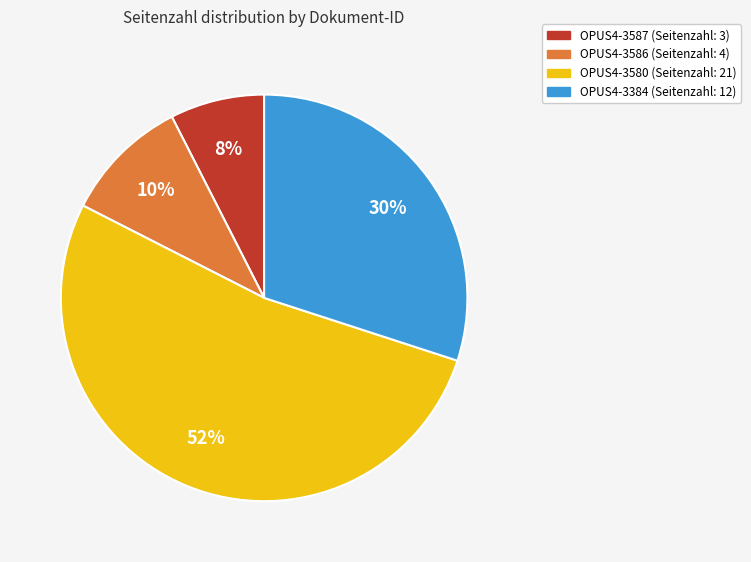

Is it true that OPUS4-3587 (Seitenzahl: 3) is 7% of the pie?

True